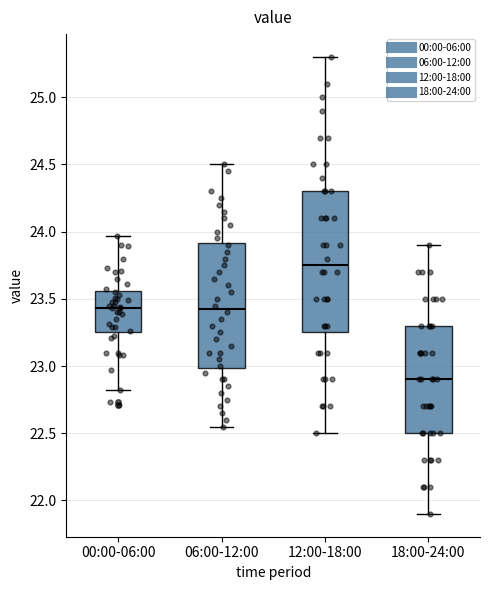

Comparing the boxes themselves (not the whiskers), which one is the tallest?

12:00-18:00